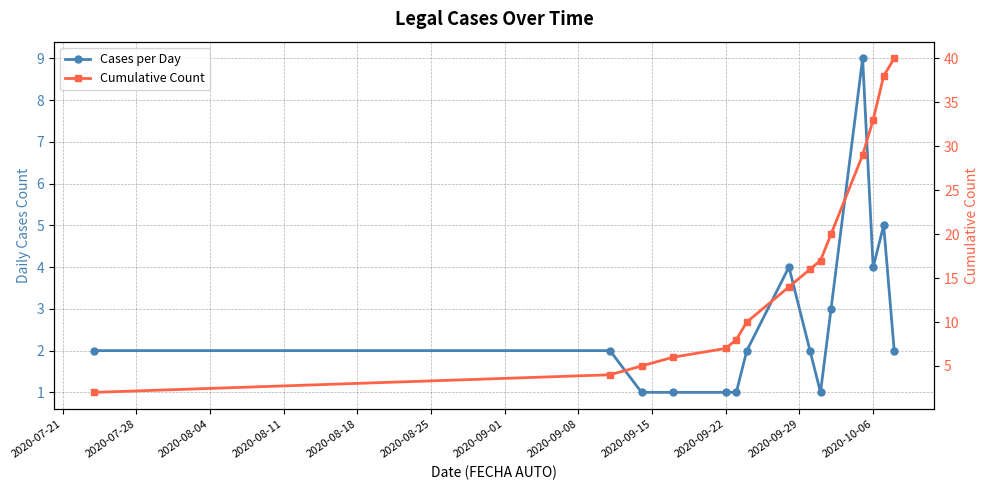

How many lines are shown in the chart?

2